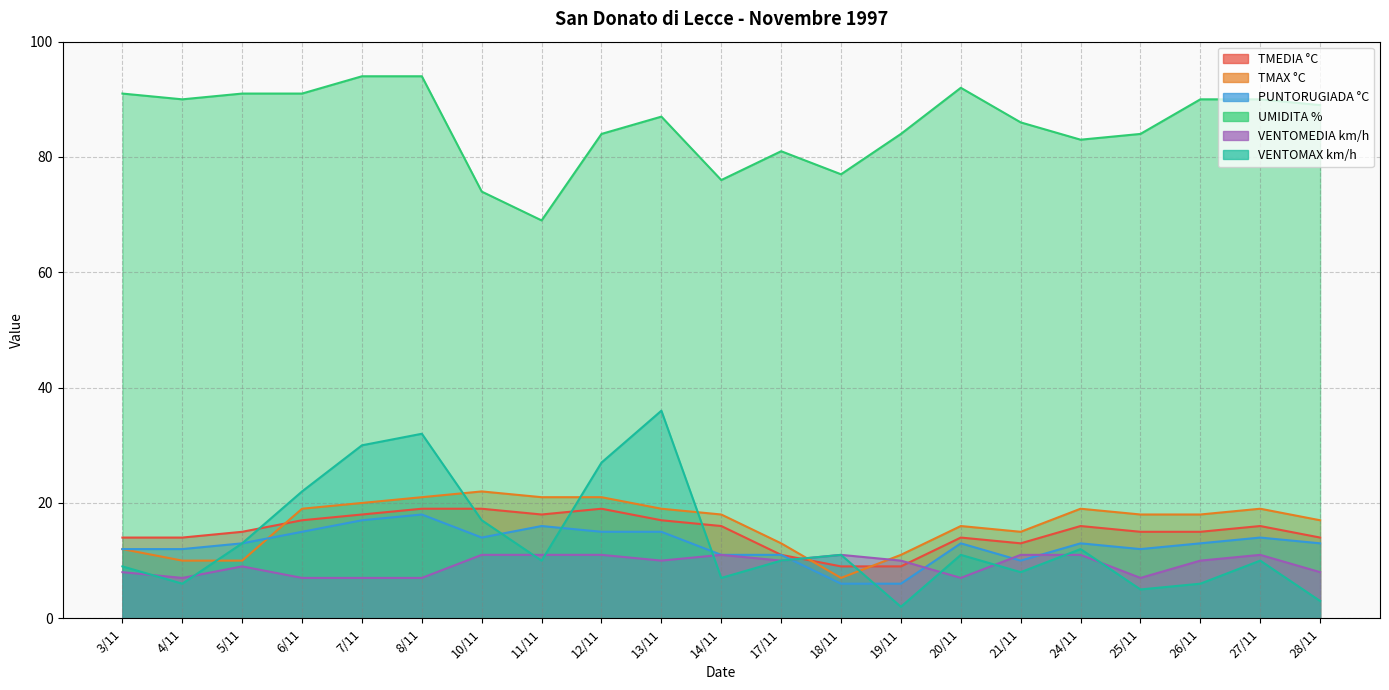

What is the difference between the maximum and minimum values in the VENTOMAX km/h series?

34